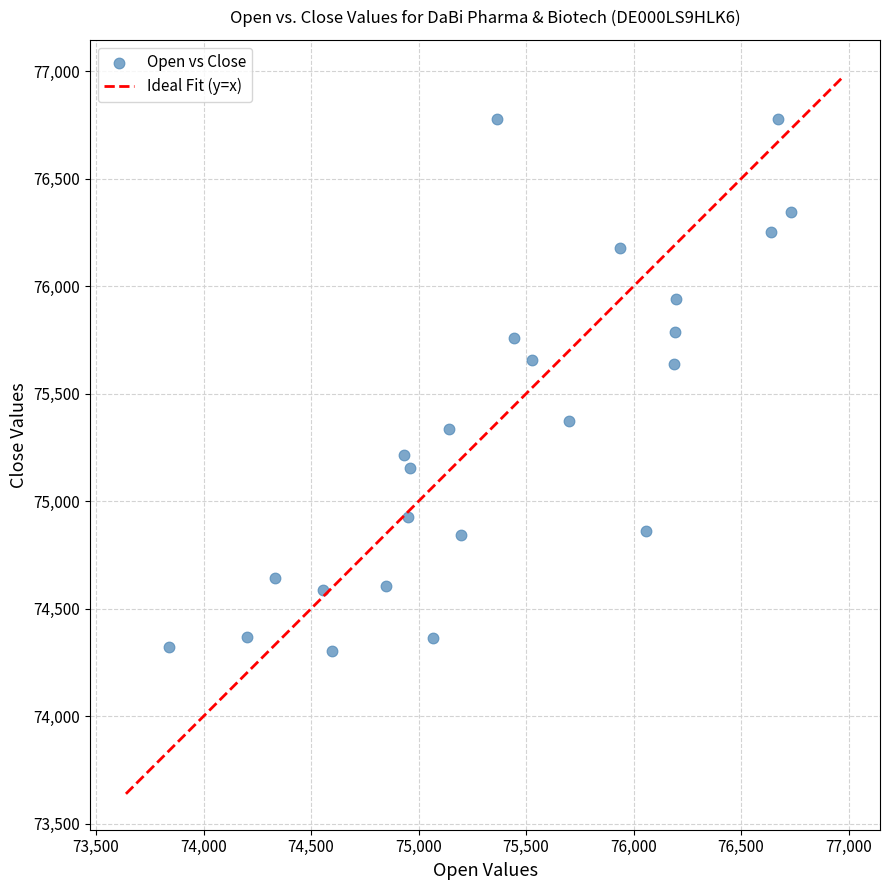

What is the range of Y values (max minus min)?

2474